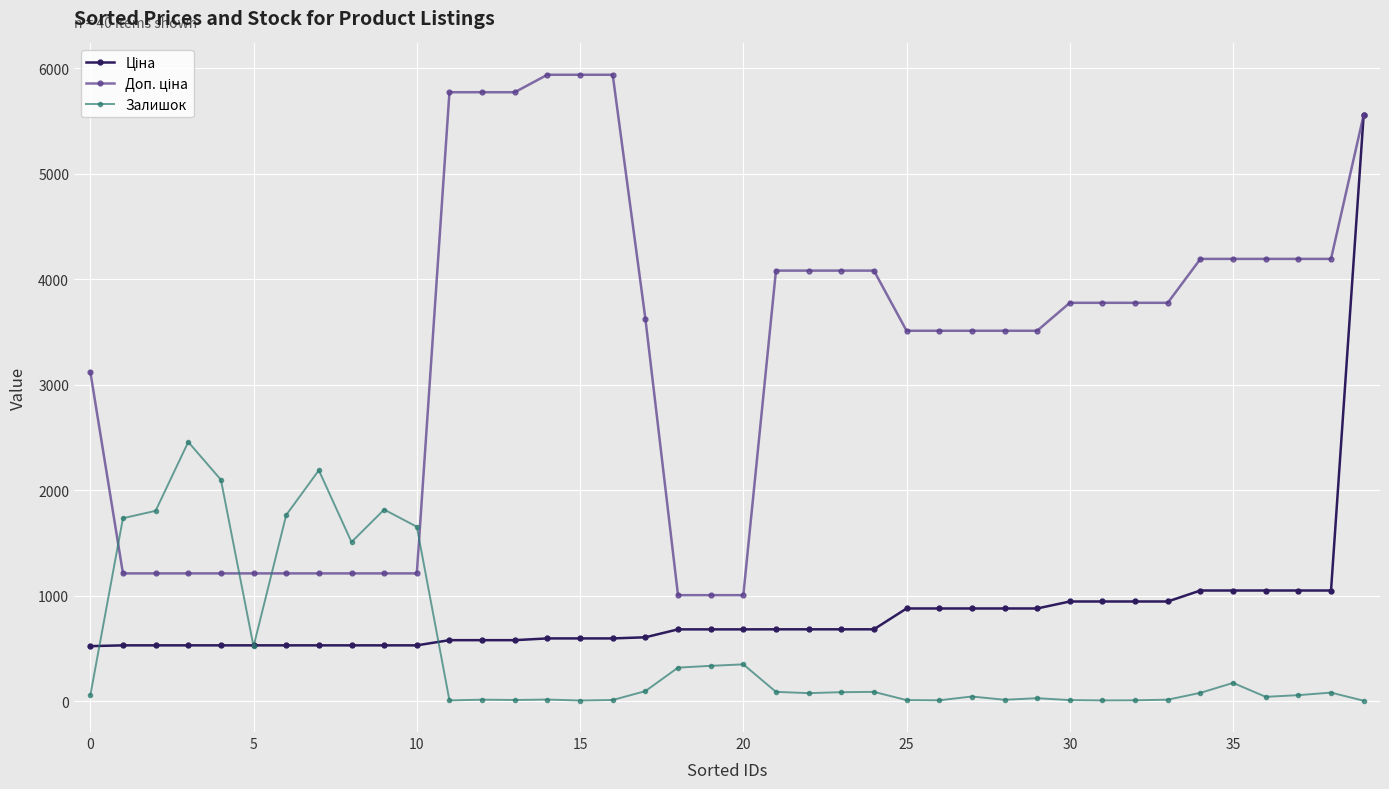

How many lines are shown in the chart?

3